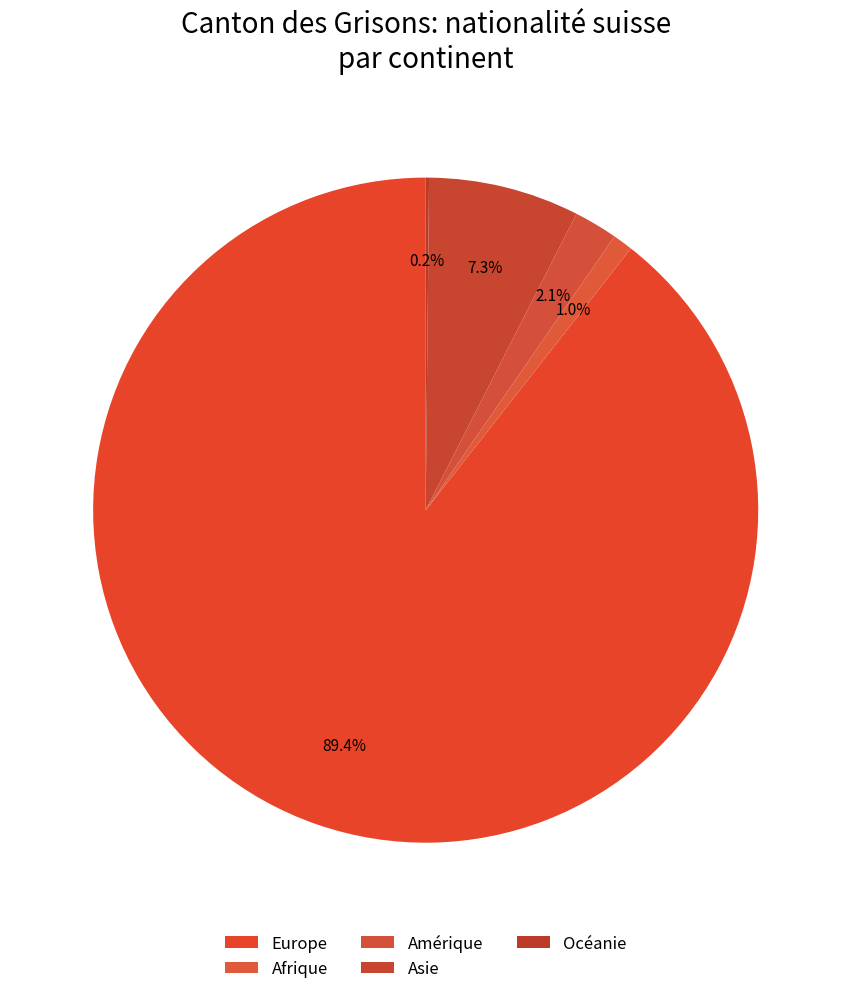

To the nearest percent, what portion does Europe represent?

89%